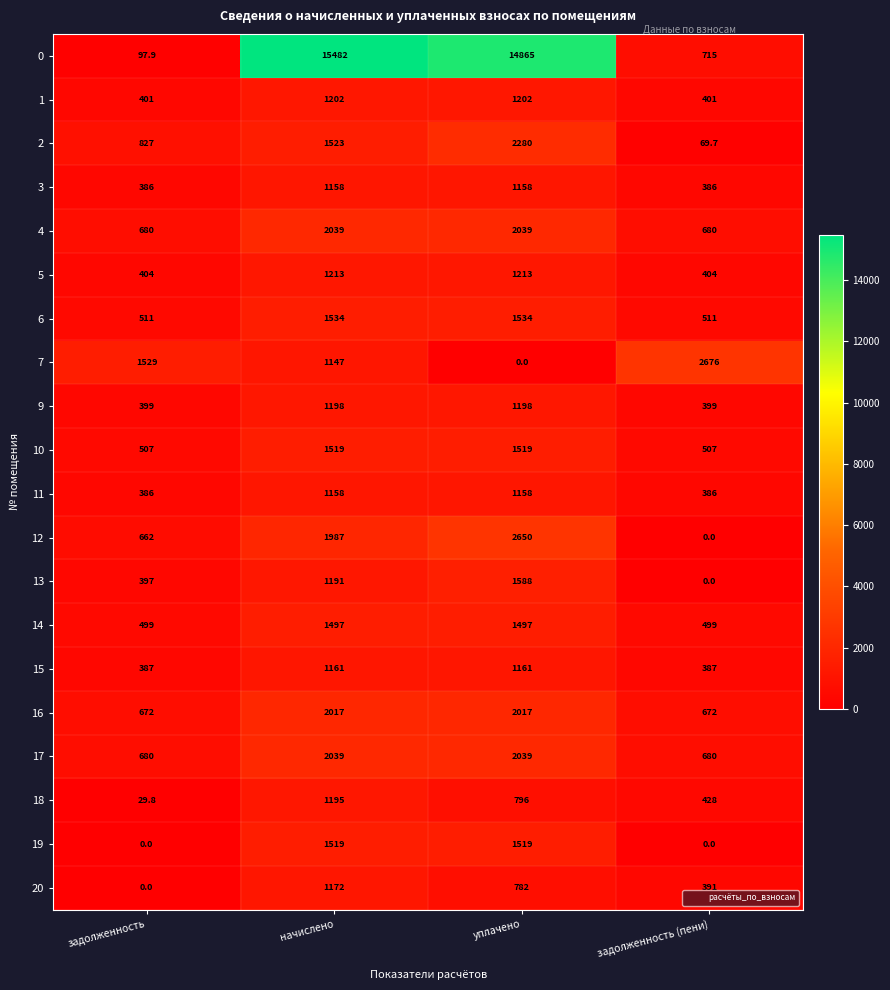

Is it true that 7 equals 1204.5 at задолженность (пени)?

False